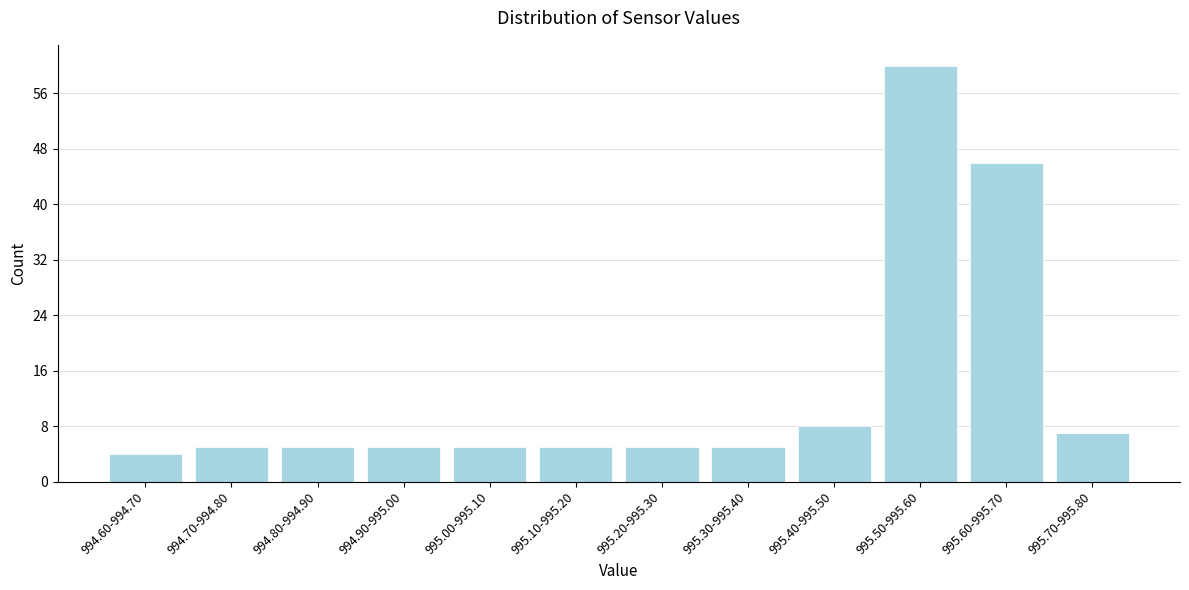

Reading left to right, what are all the values shown in this chart?

994.60-994.70=4	994.70-994.80=5	994.80-994.90=5	994.90-995.00=5	995.00-995.10=5	995.10-995.20=5	995.20-995.30=5	995.30-995.40=5	995.40-995.50=8	995.50-995.60=60	995.60-995.70=46	995.70-995.80=7